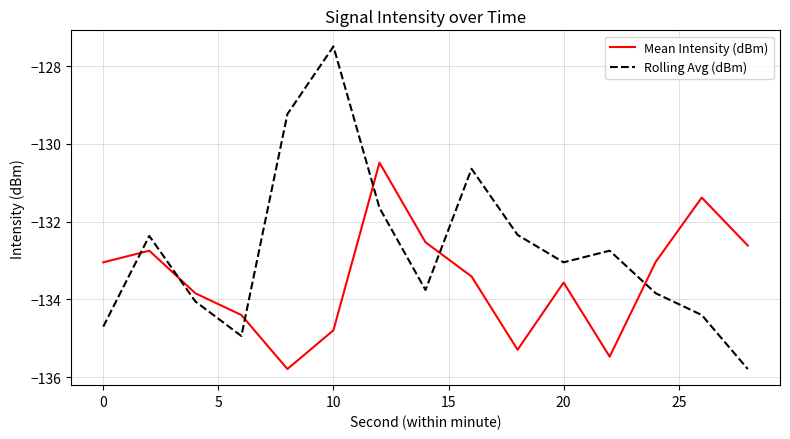

What is the difference between the maximum and minimum values in the Rolling Avg (dBm) series?

8.3